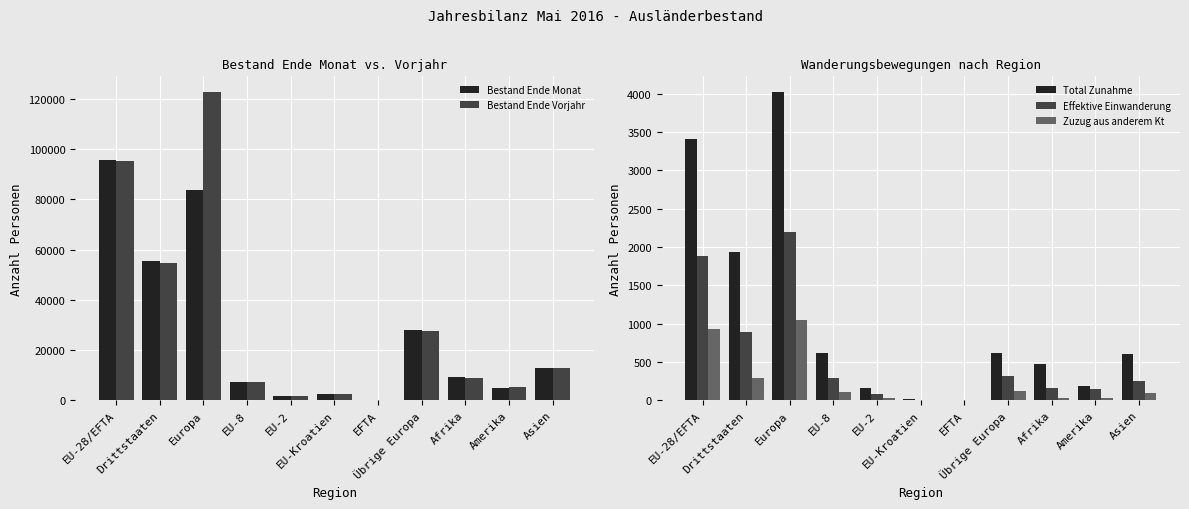

Between EU-8 and Asien, which series saw the biggest shift?

Bestand Ende Vorjahr